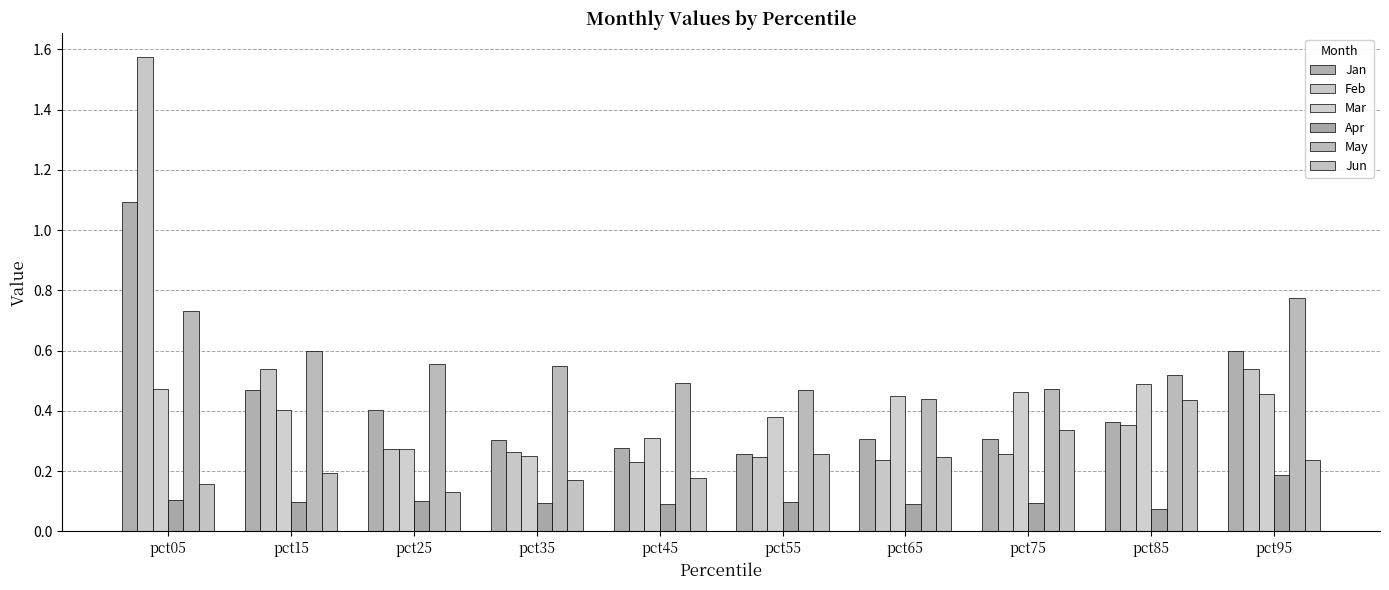

Count the number of categories in the chart.

10